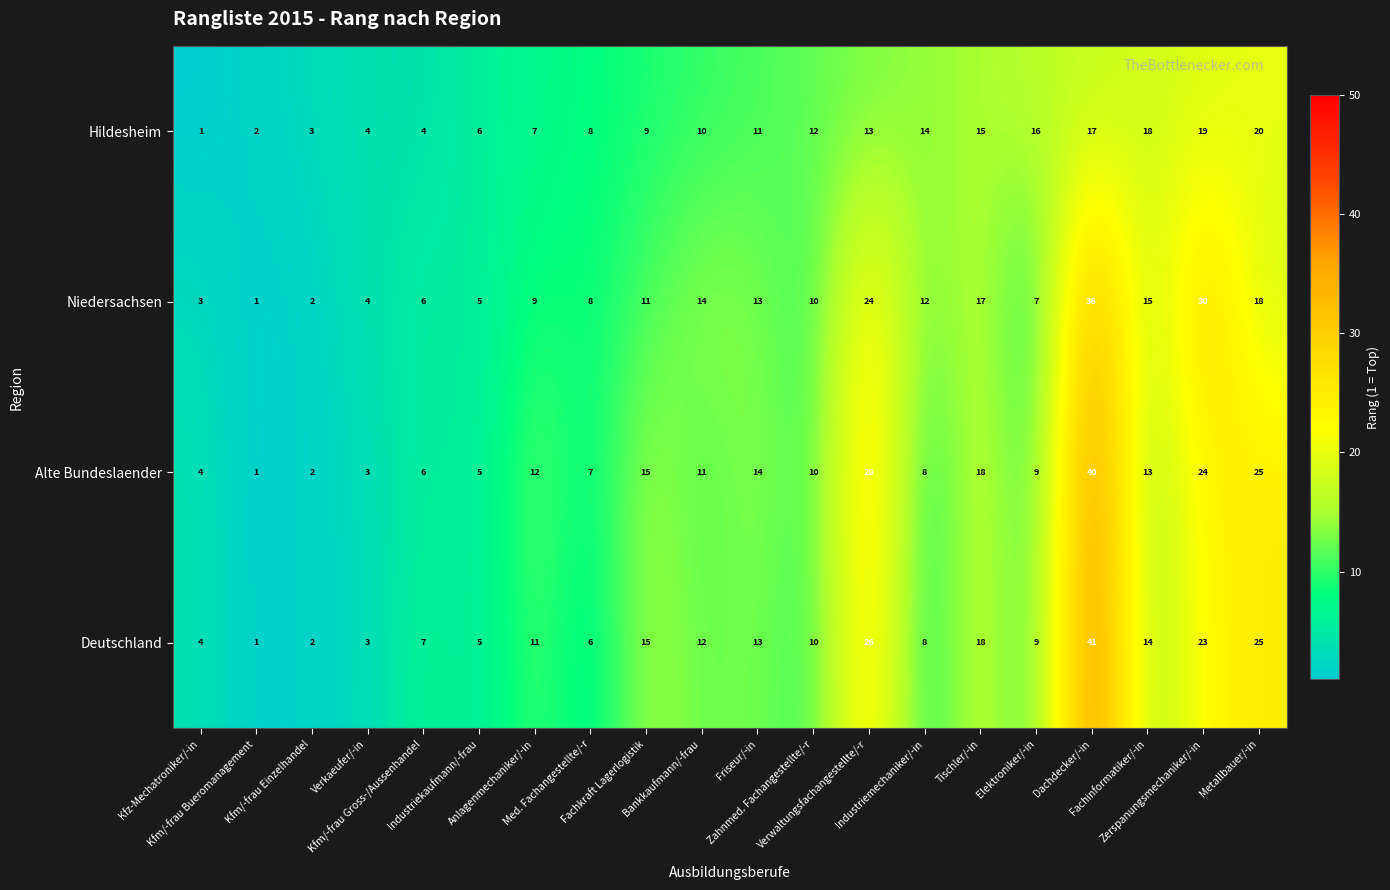

How many distinct data groups are displayed?

4